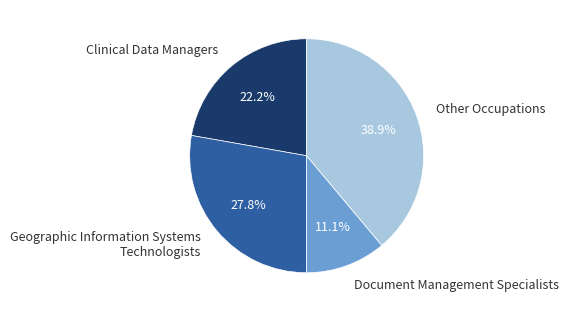

Is Clinical Data Managers the majority of the pie?

No